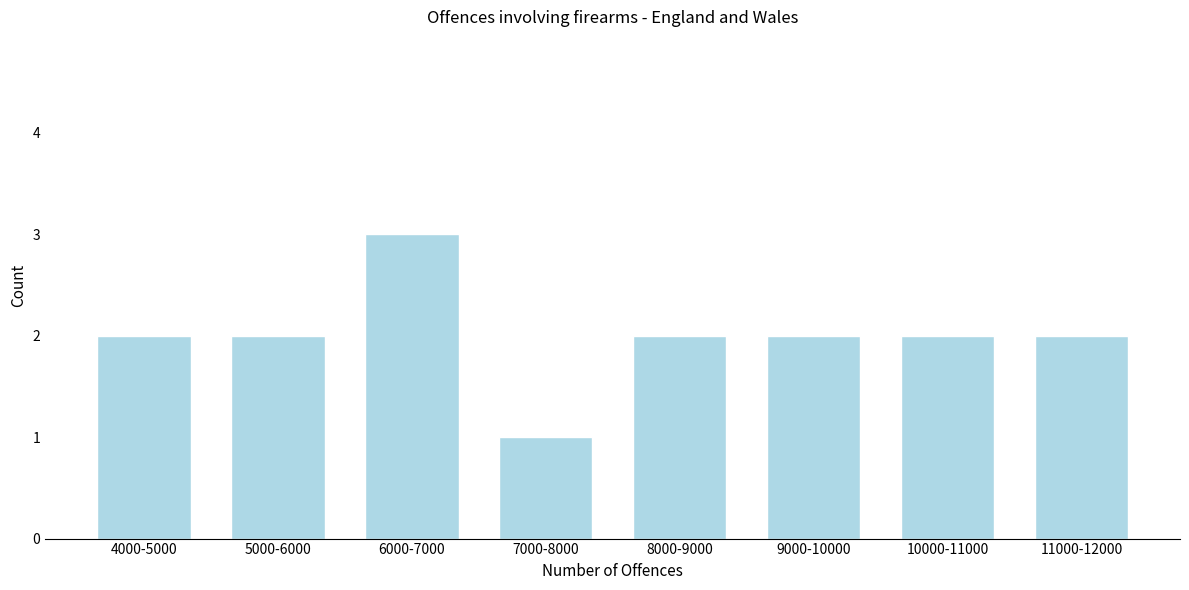

Reading left to right, list all the values displayed in this chart.

2	2	3	1	2	2	2	2